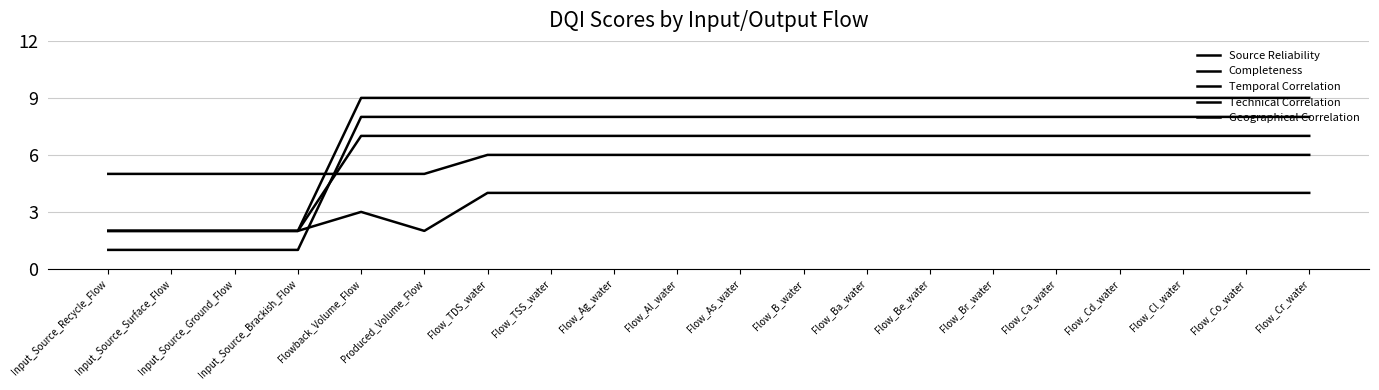

How many lines are shown in the chart?

5